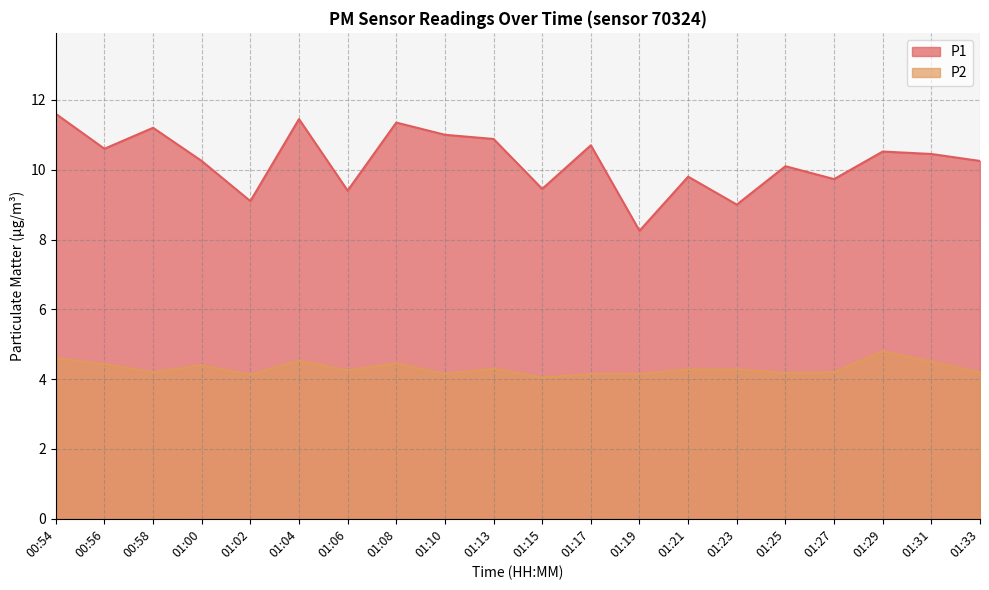

Which series has the largest total across all categories?

P1